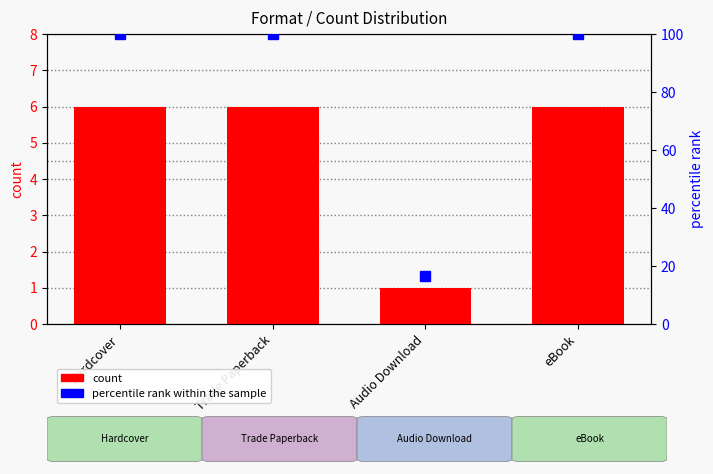

What is the greatest value displayed?

100.0